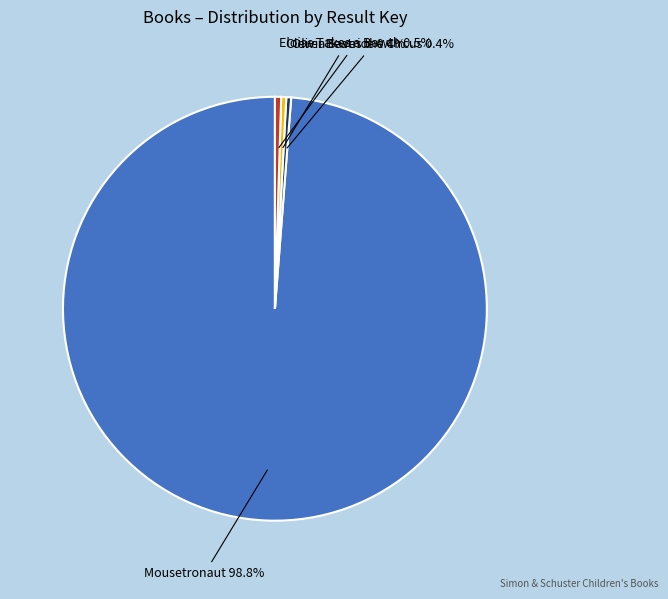

Count the number of slices in the pie.

4